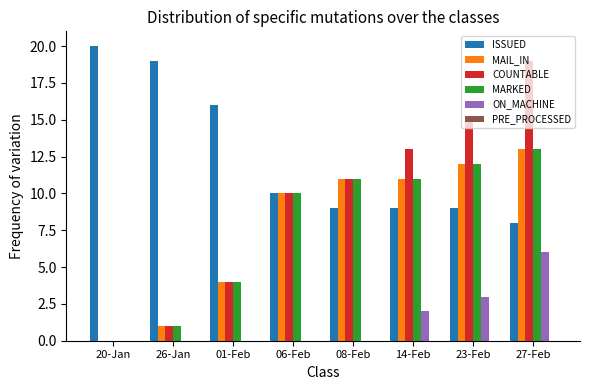

Is it true that MAIL_IN equals 6 at 01-Feb?

False